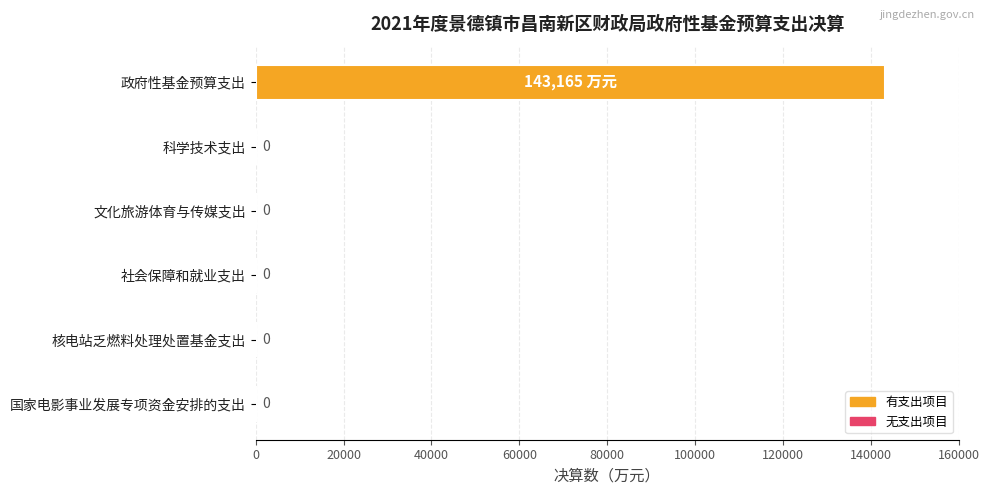

Is it true that the value at 社会保障和就业支出 is 74546?

False